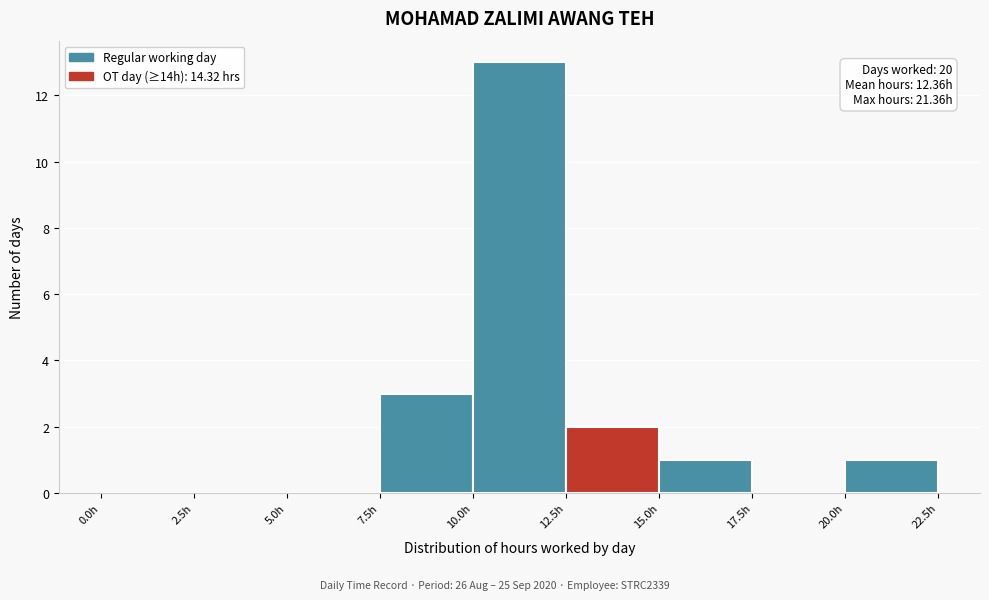

Over which range of the x-axis is the bar tallest?

10.0 to 12.5